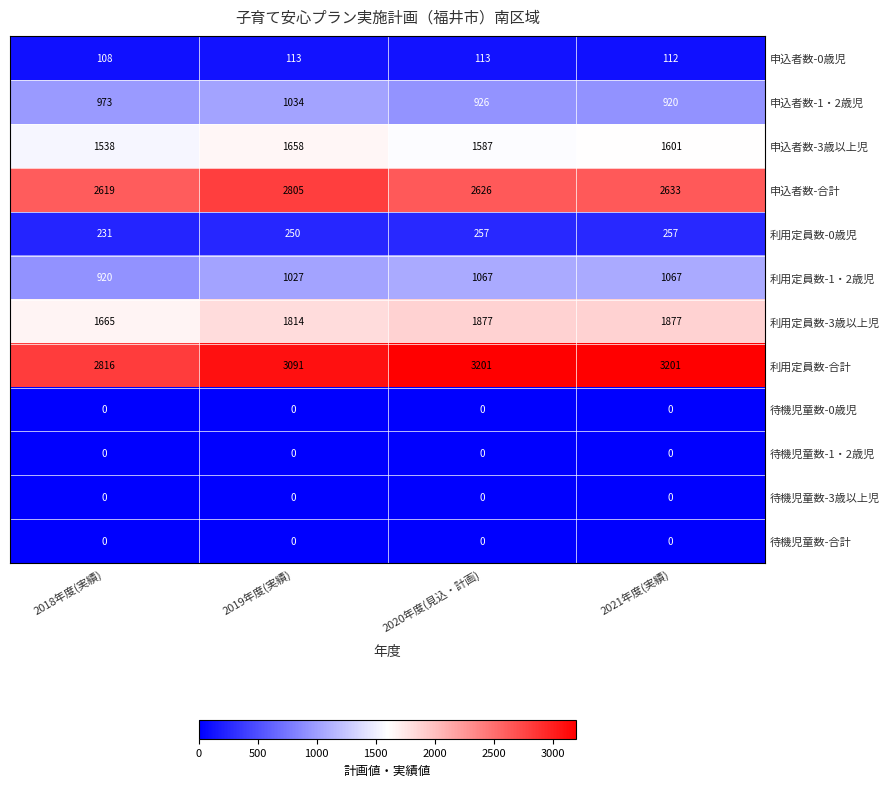

True or false: 利用定員数-1・2歳児 has a value of 1067 at 2020年度(見込・計画).

True